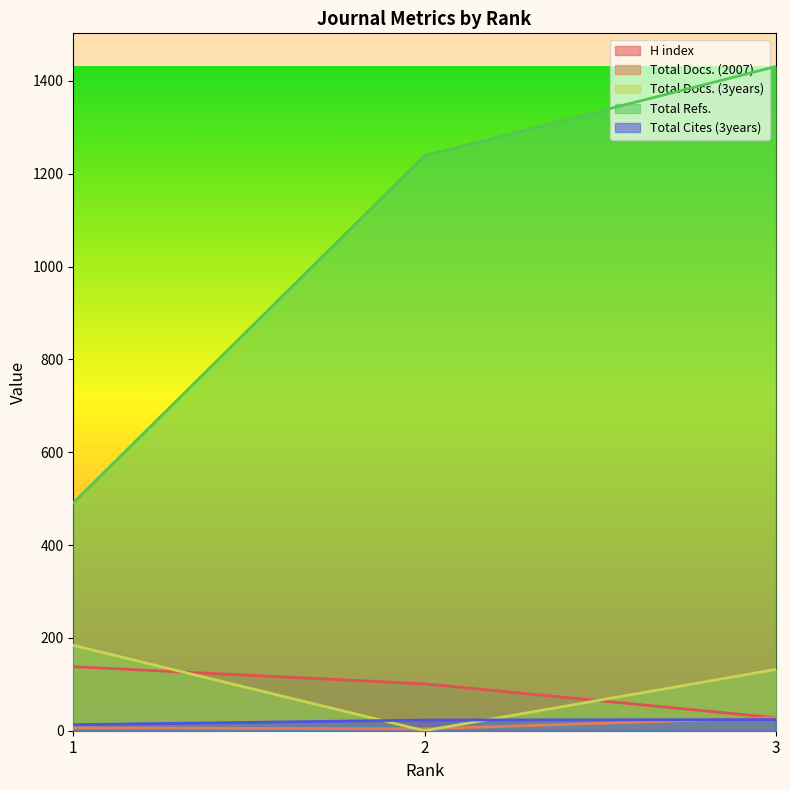

Is it true that Total Refs. equals 491 at 1?

True